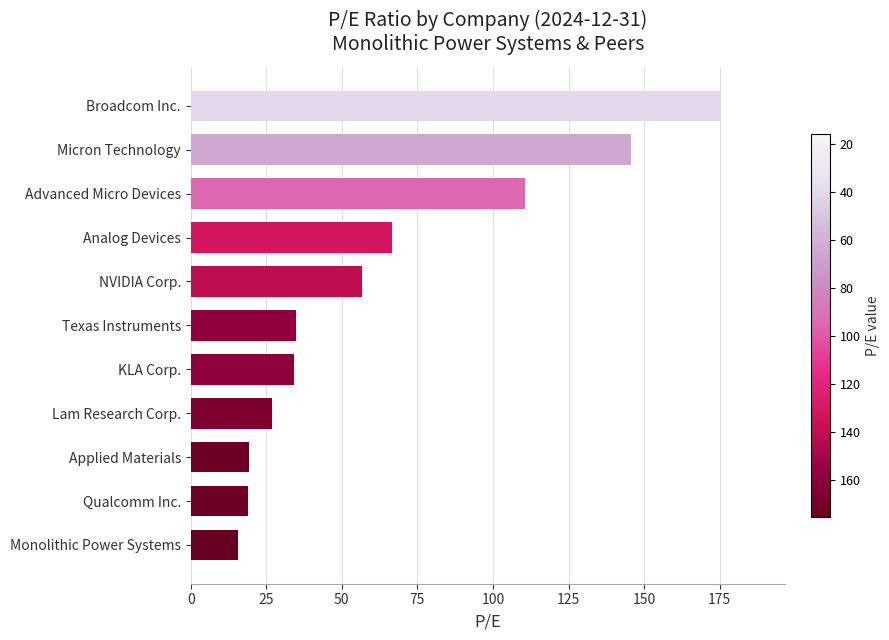

What value does the data have at Analog Devices?

66.5